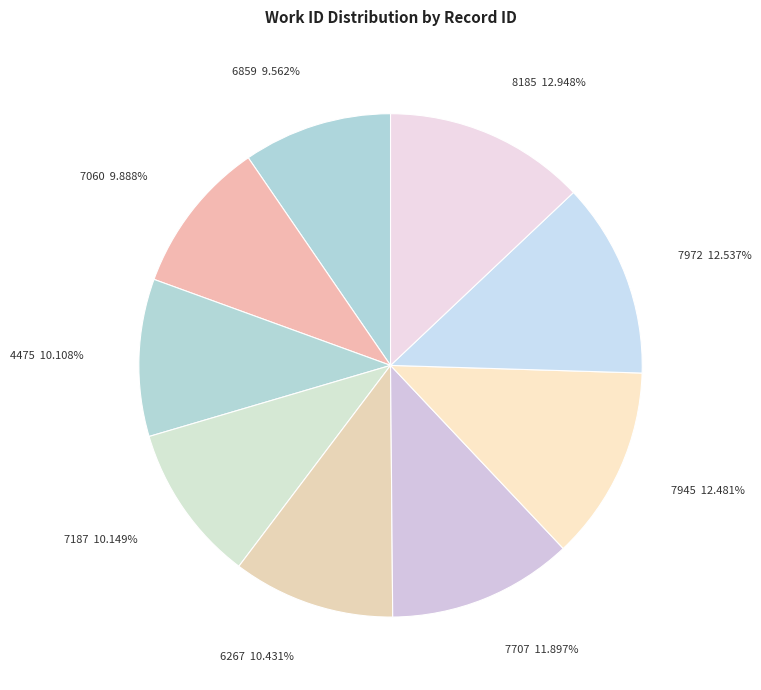

What percentage do 6859 and 6267 together represent?

20.0%